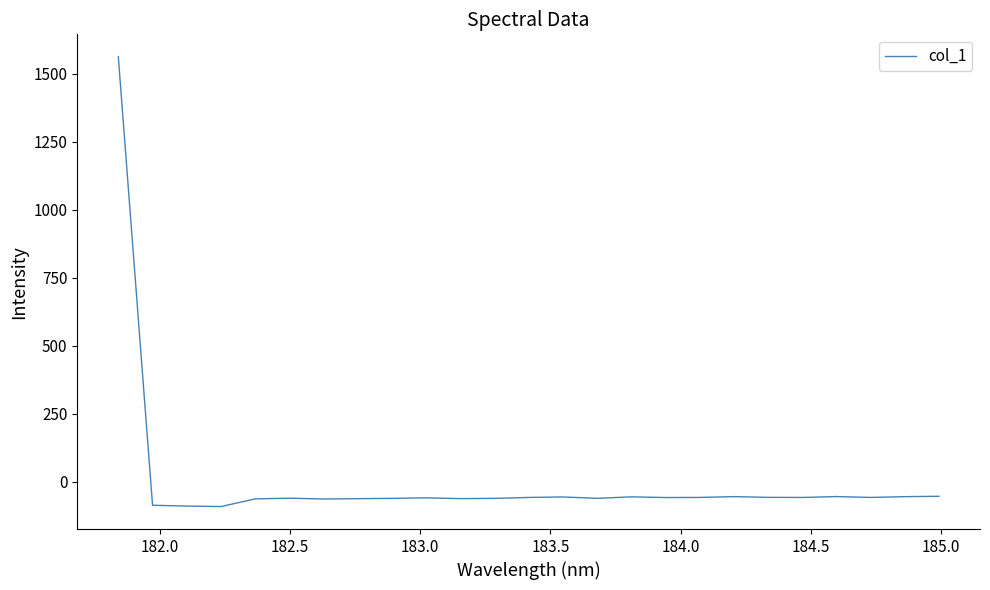

What is the smallest value displayed?

-90.4